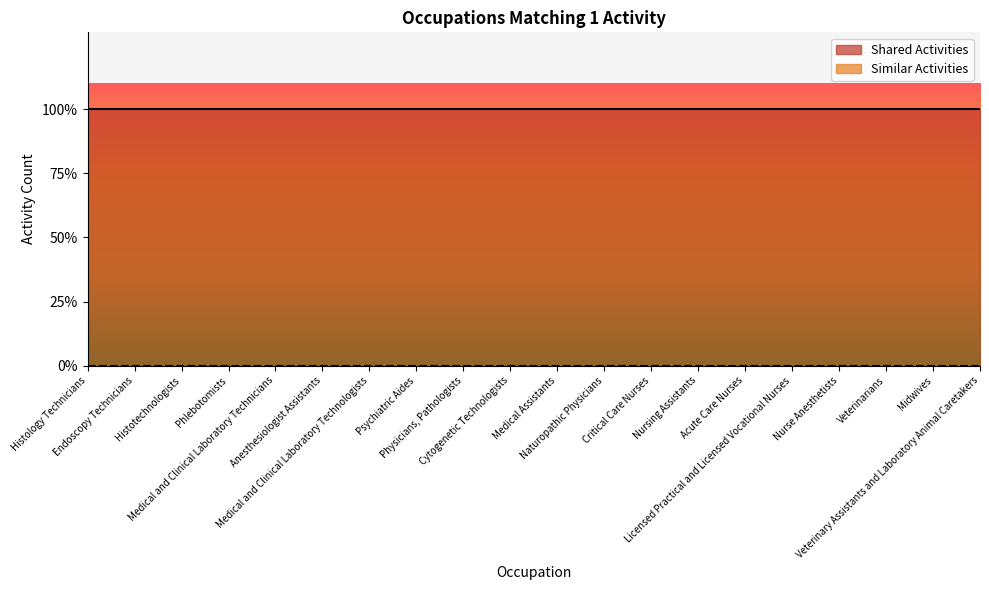

At how many categories does at least one series exceed 0?

20